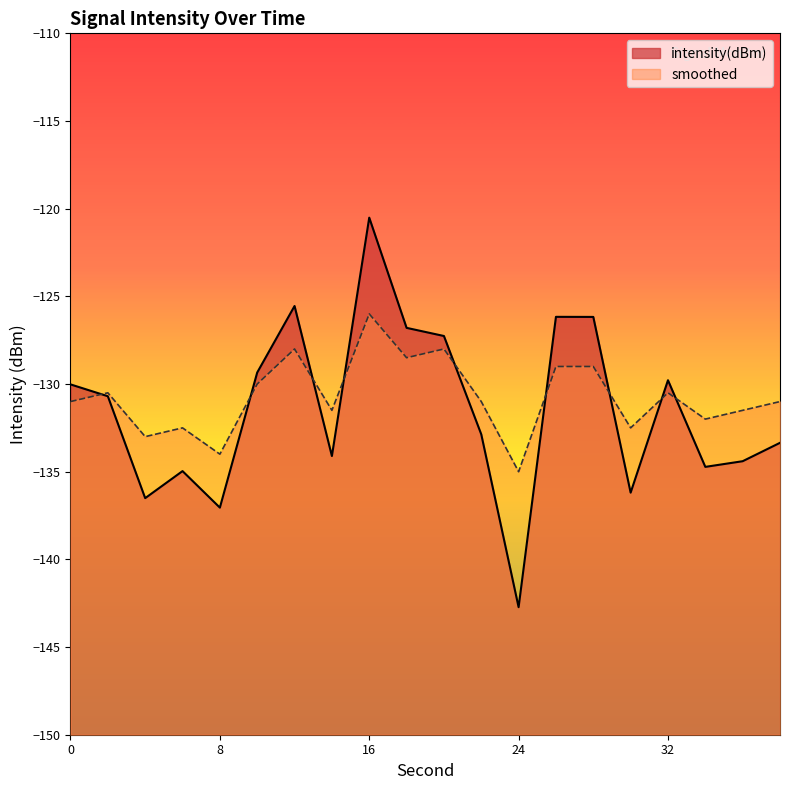

After their last crossing, which series has the higher values: intensity(dBm) or smoothed?

smoothed